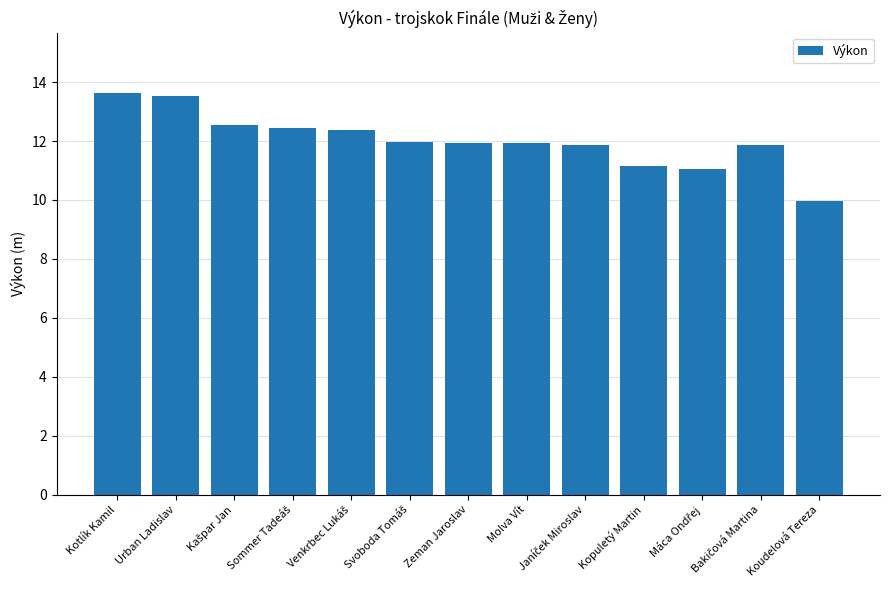

The chart shows a value of 7.4 at Molva Vít. True or false?

False